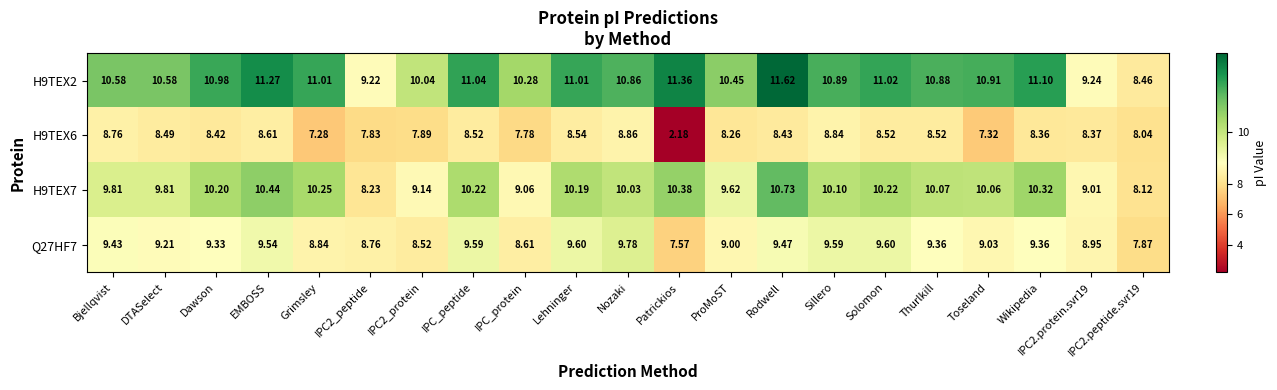

At which label does Q27HF7 first exceed 9?

Bjellqvist